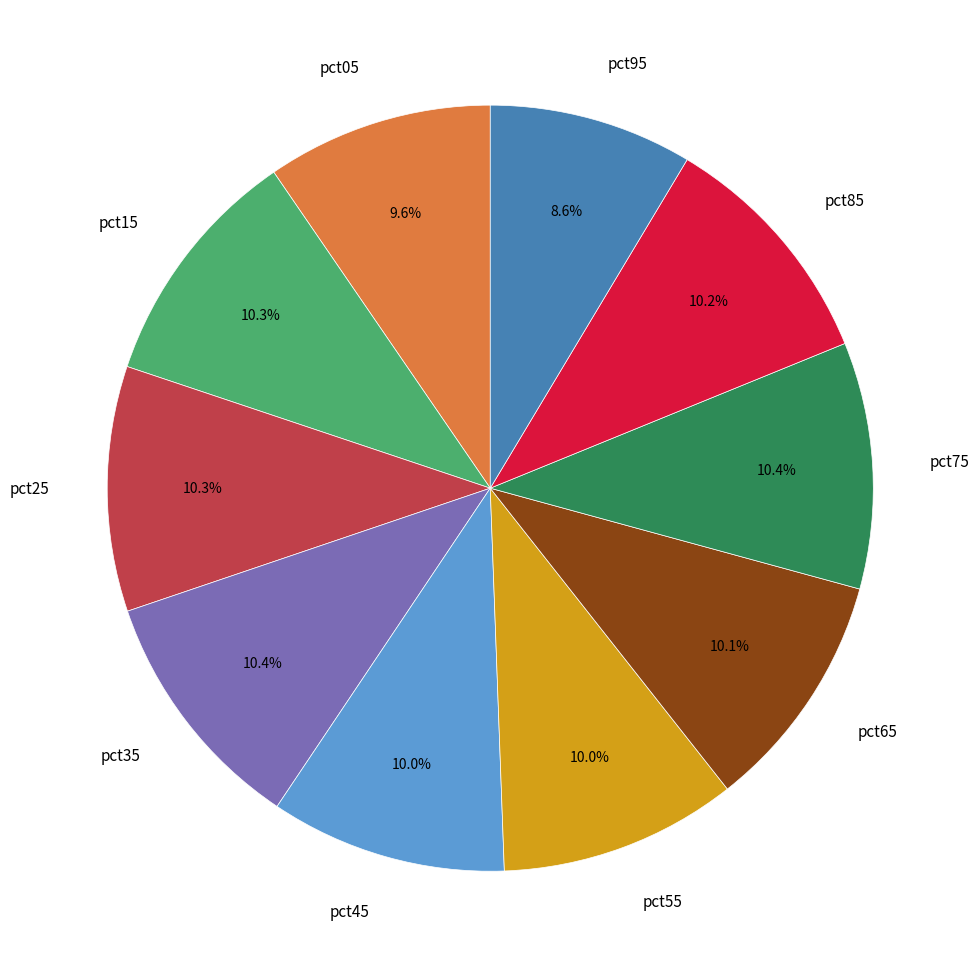

To the nearest percent, what is the average slice percentage?

10%